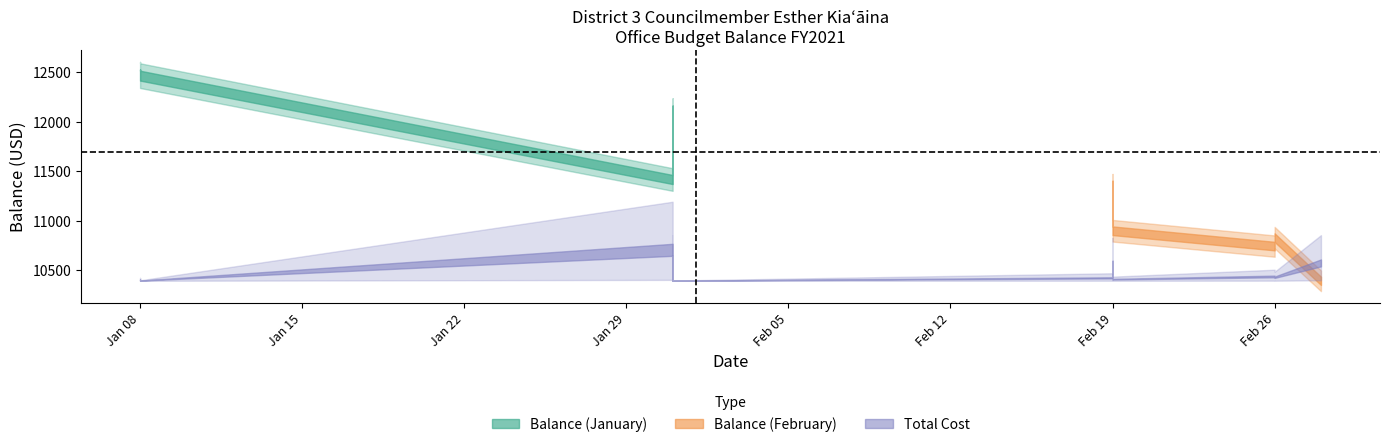

At how many categories does at least one series exceed 5164?

20